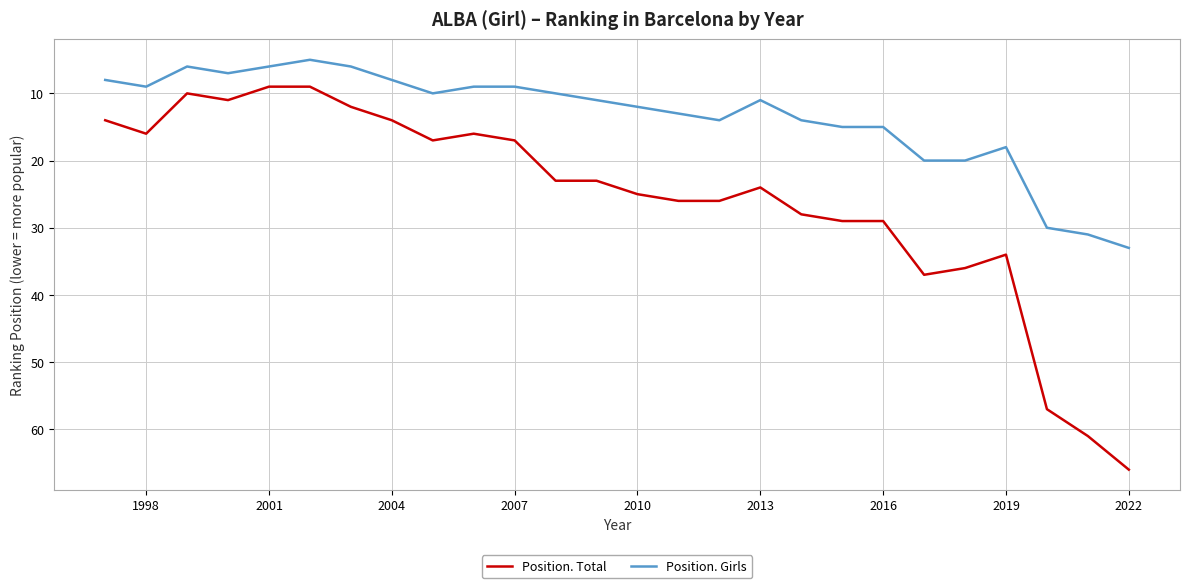

True or false: Position. Girls and Position. Total intersect in this chart.

False